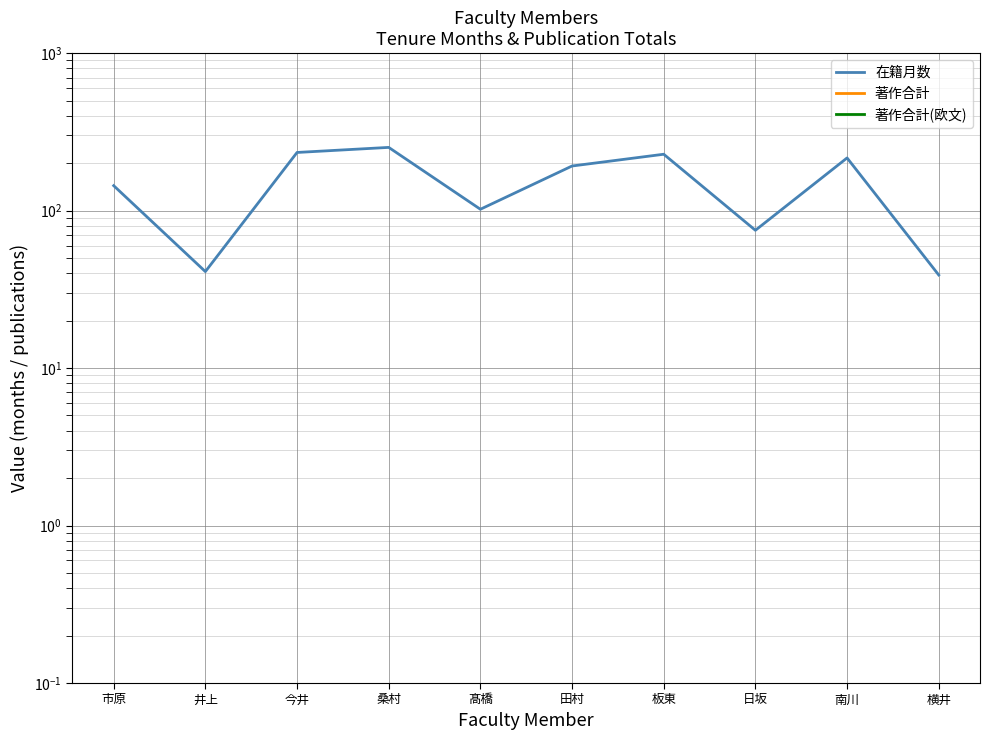

Which has a higher value, 板東 or 桑村?

桑村